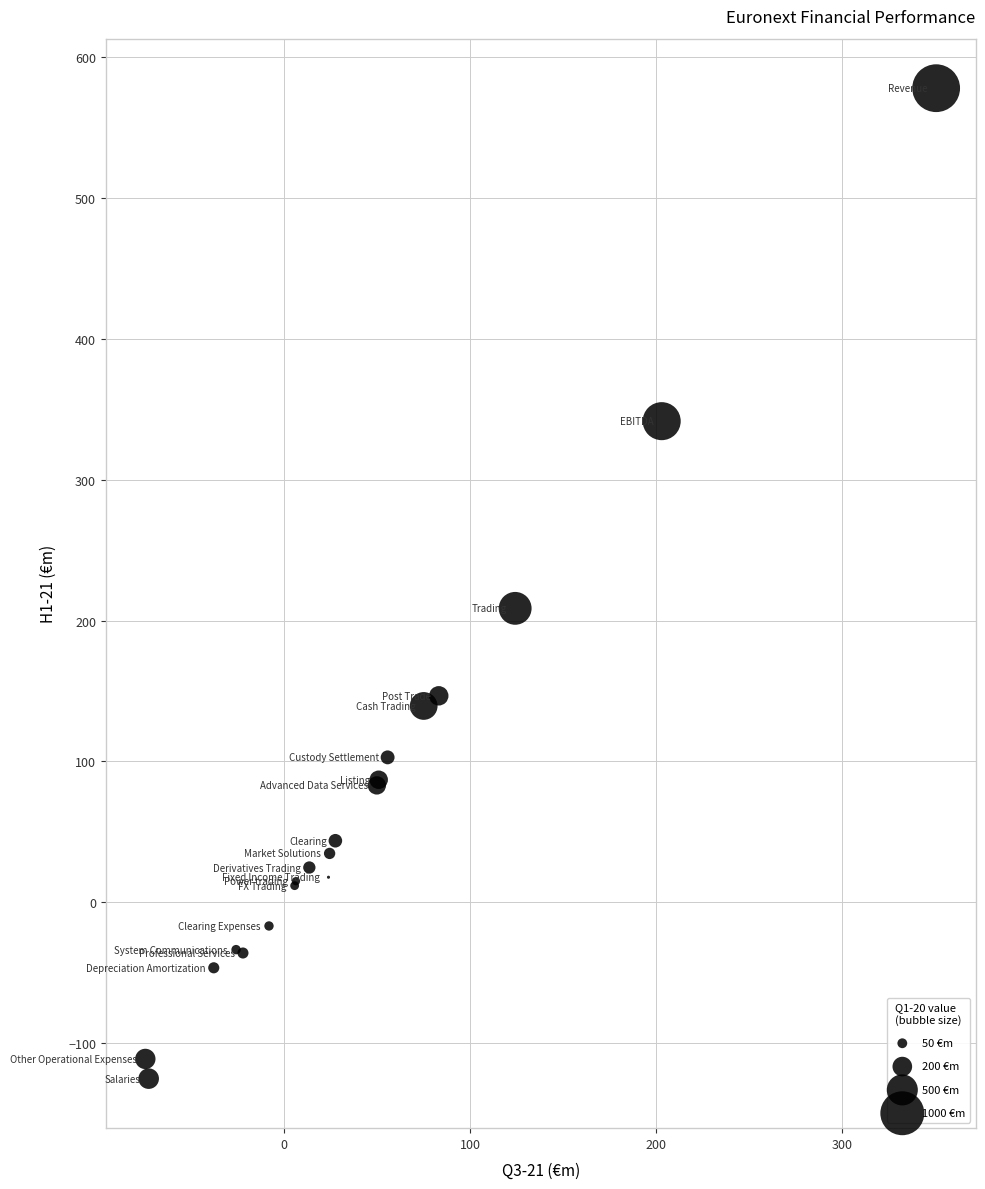

What Y value in the scatter plot is closest to 226?

208.7